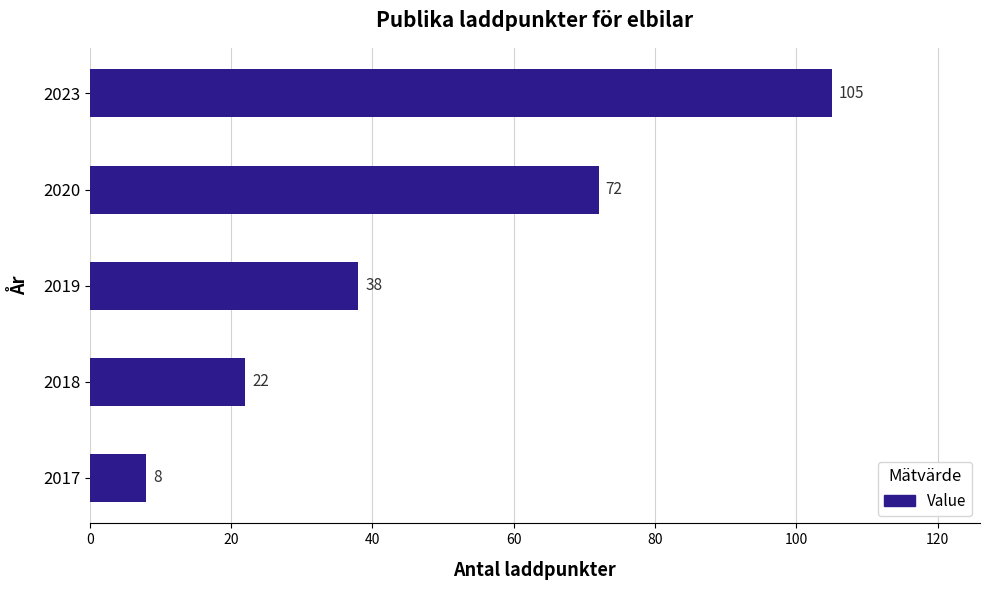

List the labels in order of value, largest first.

2023, 2020, 2019, 2018, 2017